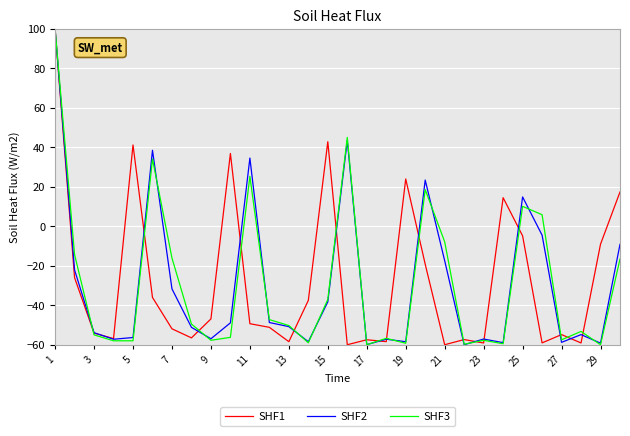

What is the smallest value displayed?

-60.0